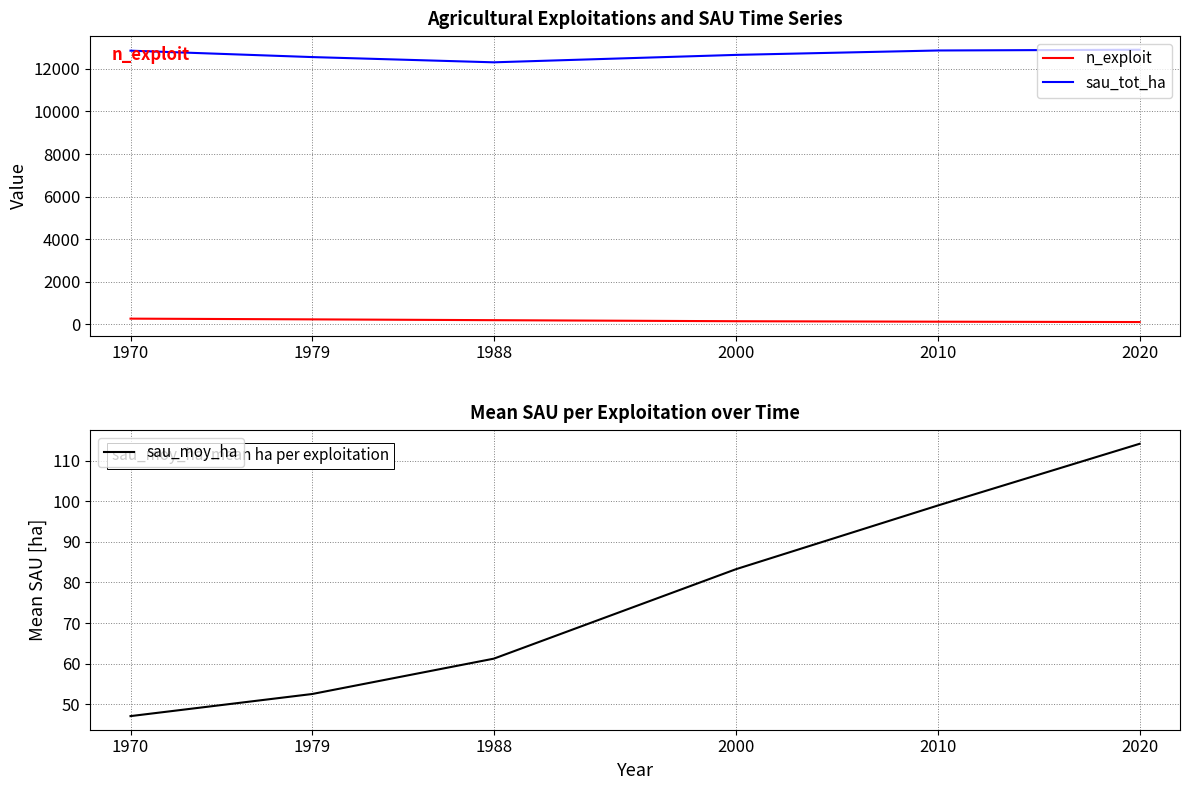

What is the sum of the sau_moy_ha values at 1979 and 1988?

113.7